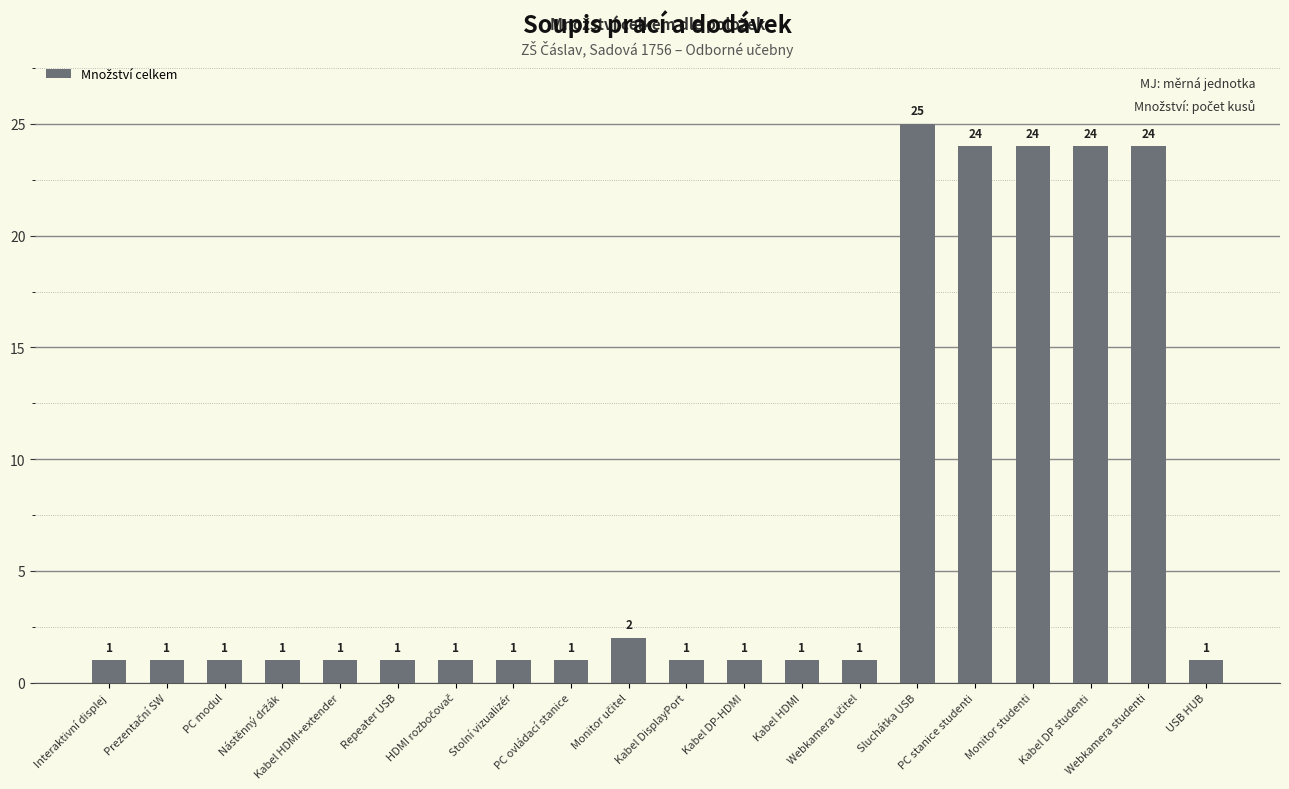

Reading left to right, list all the values displayed in this chart.

1	1	1	1	1	1	1	1	1	2	1	1	1	1	25	24	24	24	24	1